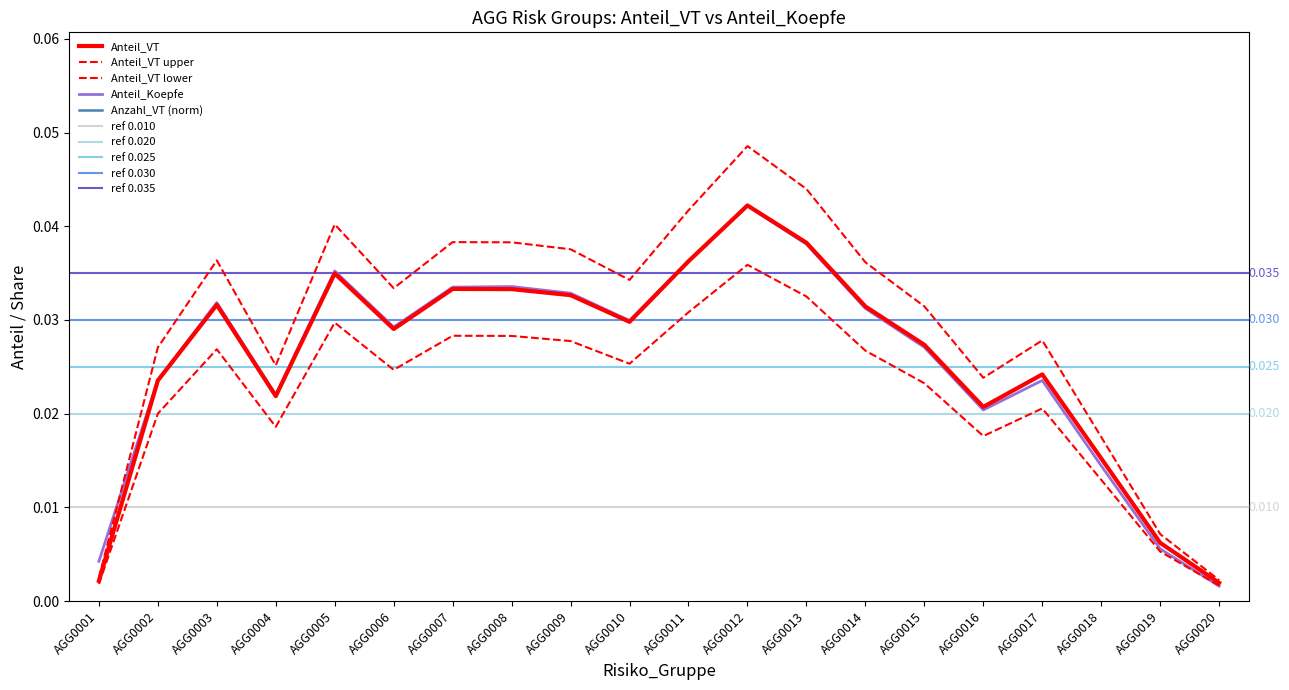

Which series has the largest total across all categories?

Anzahl_VT